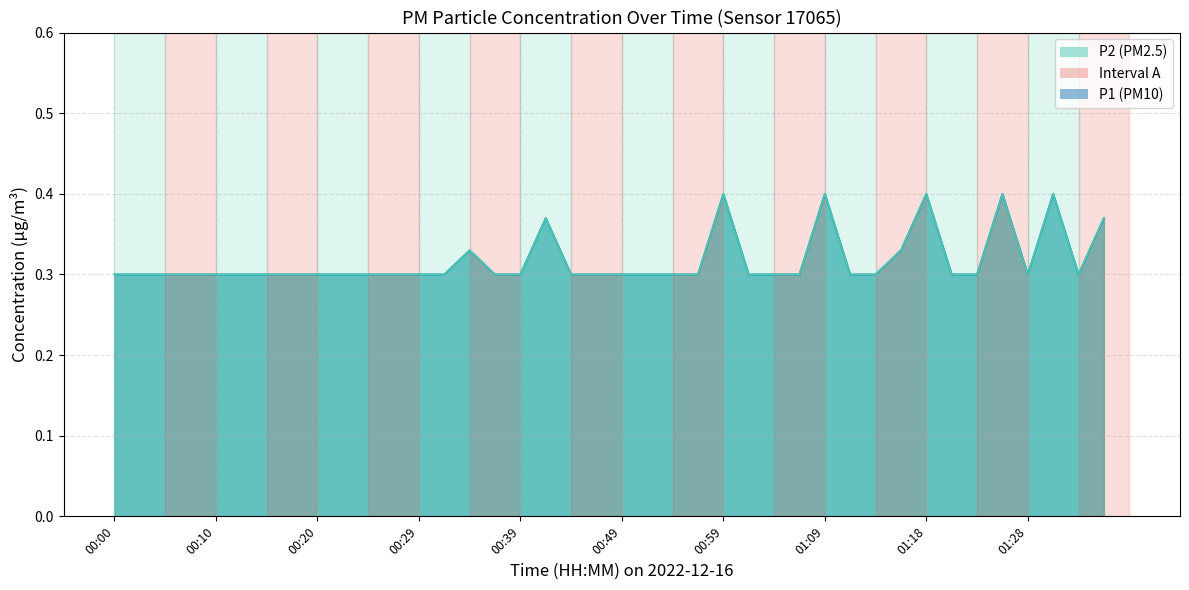

What is the average value of the P2 series?

0.3